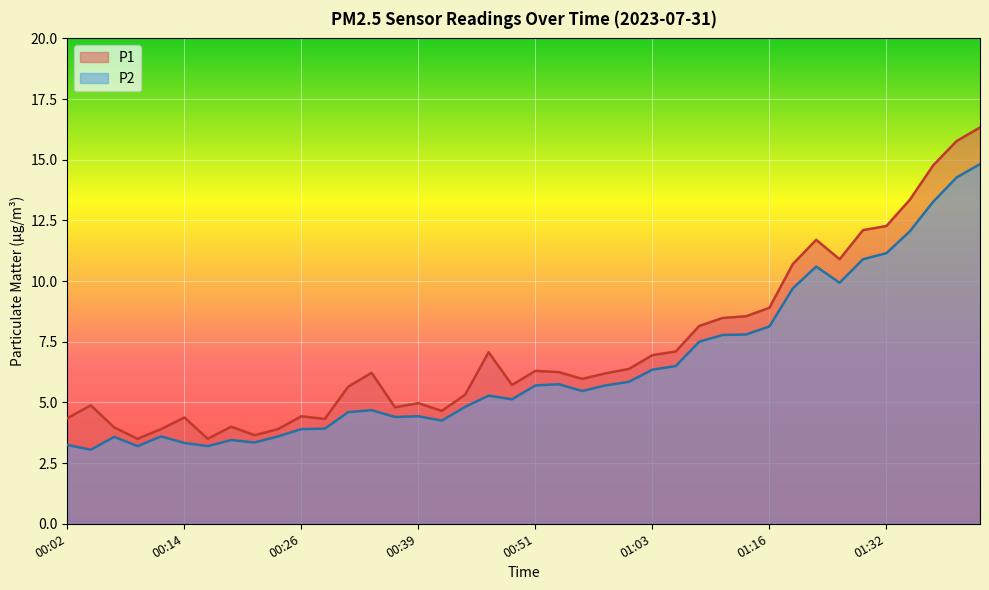

Is the value of P1 at 01:14 greater than the value of P2 at 00:24?

Yes